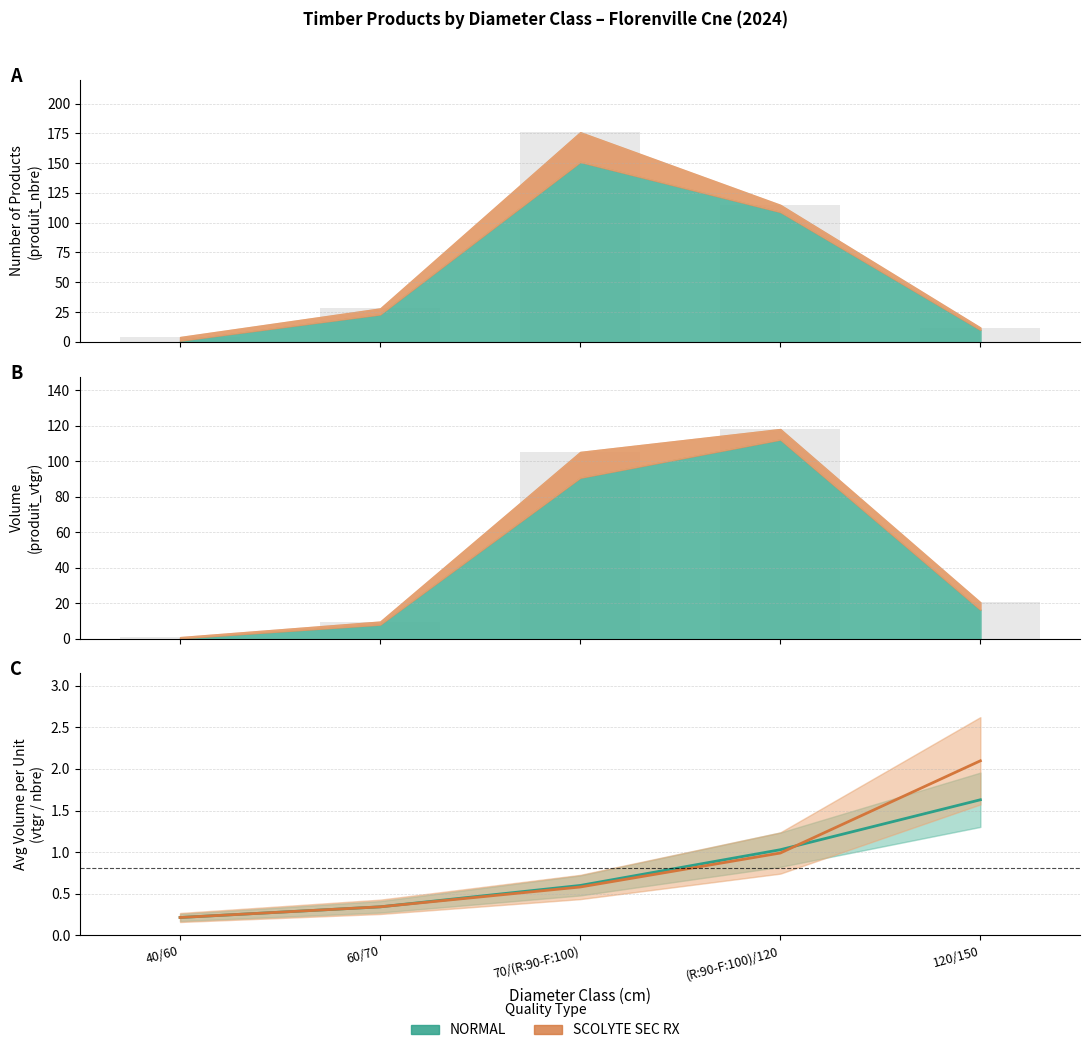

What is the difference between the maximum and second lowest values in the NORMAL avg vol/unit series?

1.3